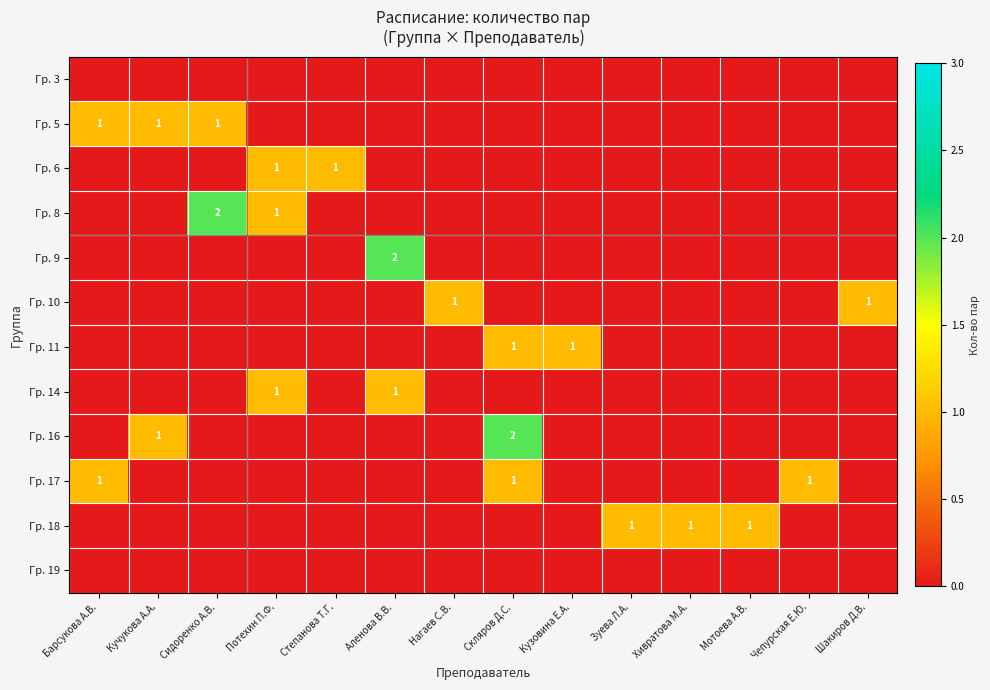

True or false: Гр. 16 has a value of 3 at Скляров Д.С..

False